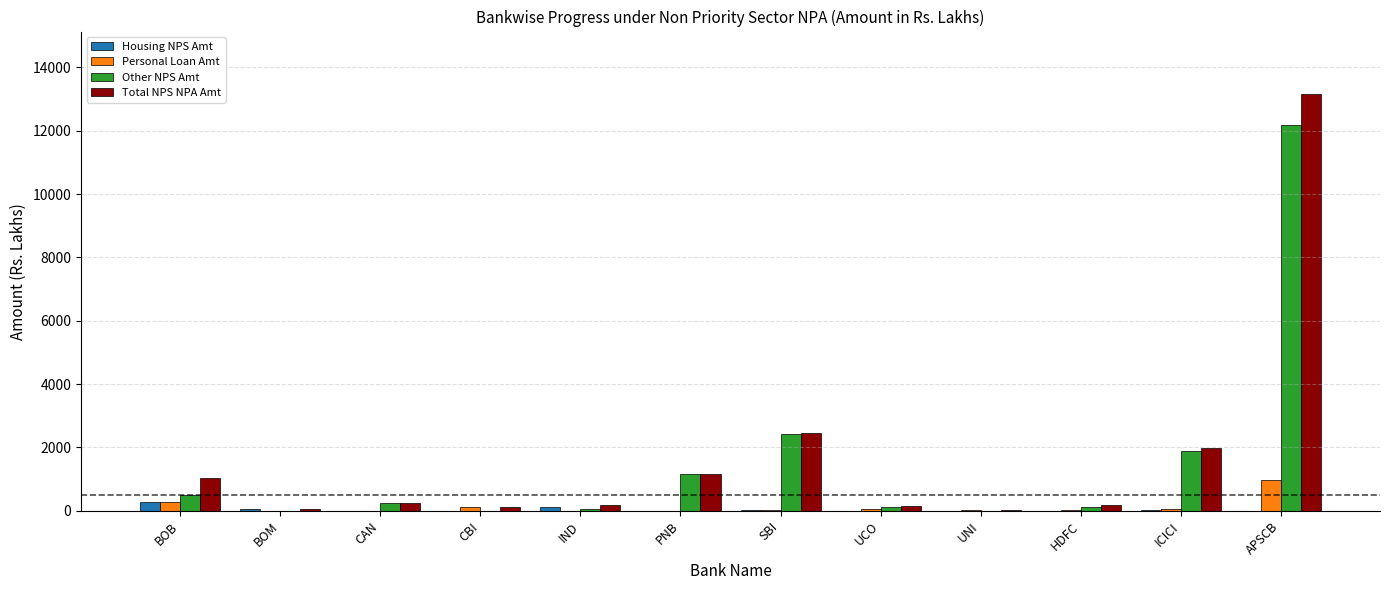

At which category is the sum across all series the highest?

APSCB